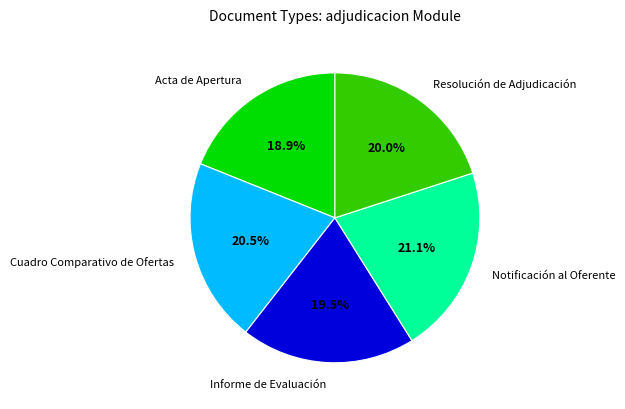

What is the largest slice in the pie chart?

Notificación al Oferente